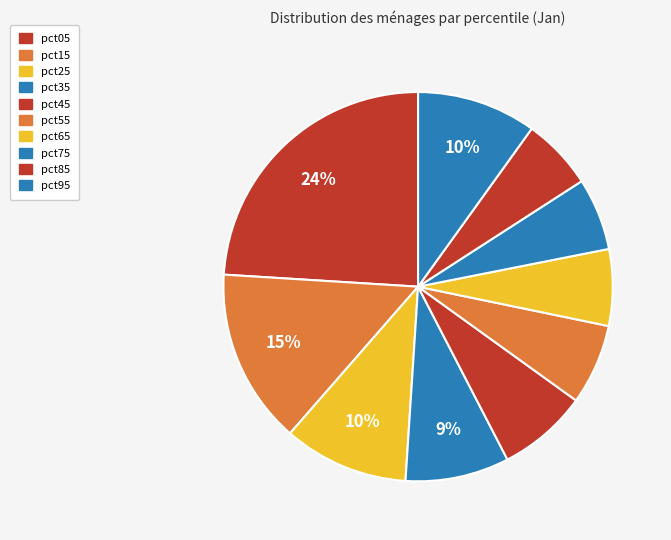

To the nearest percent, what portion does pct85 represent?

6%